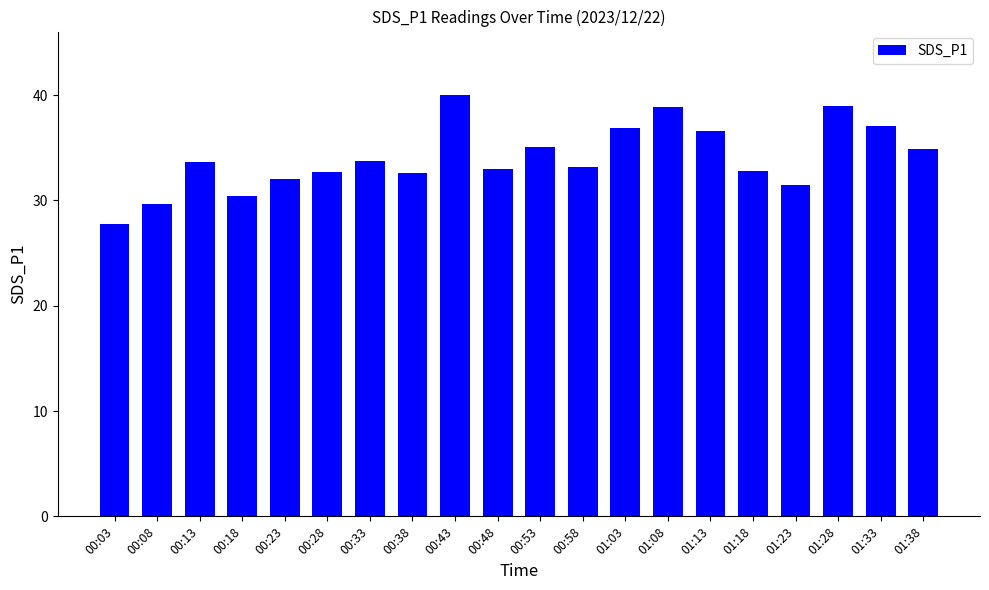

How many series are shown in this chart?

1